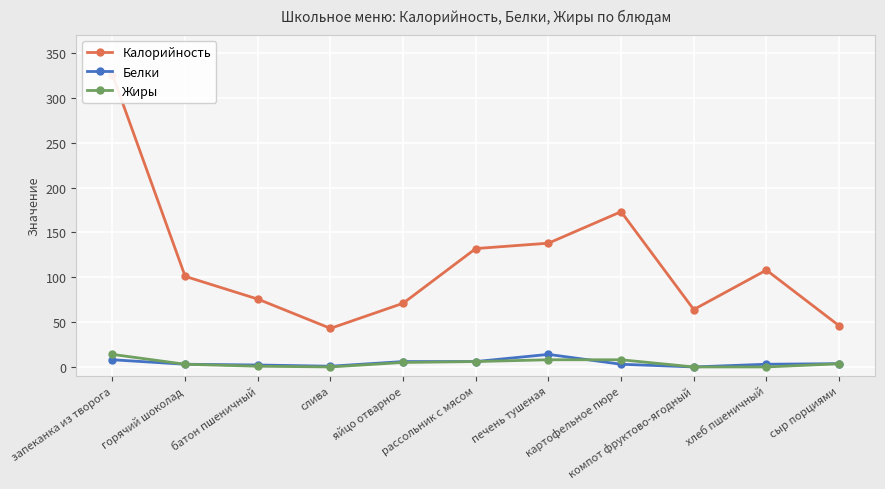

What is the difference between the Калорийность values at слива and яйцо отварное?

28.0